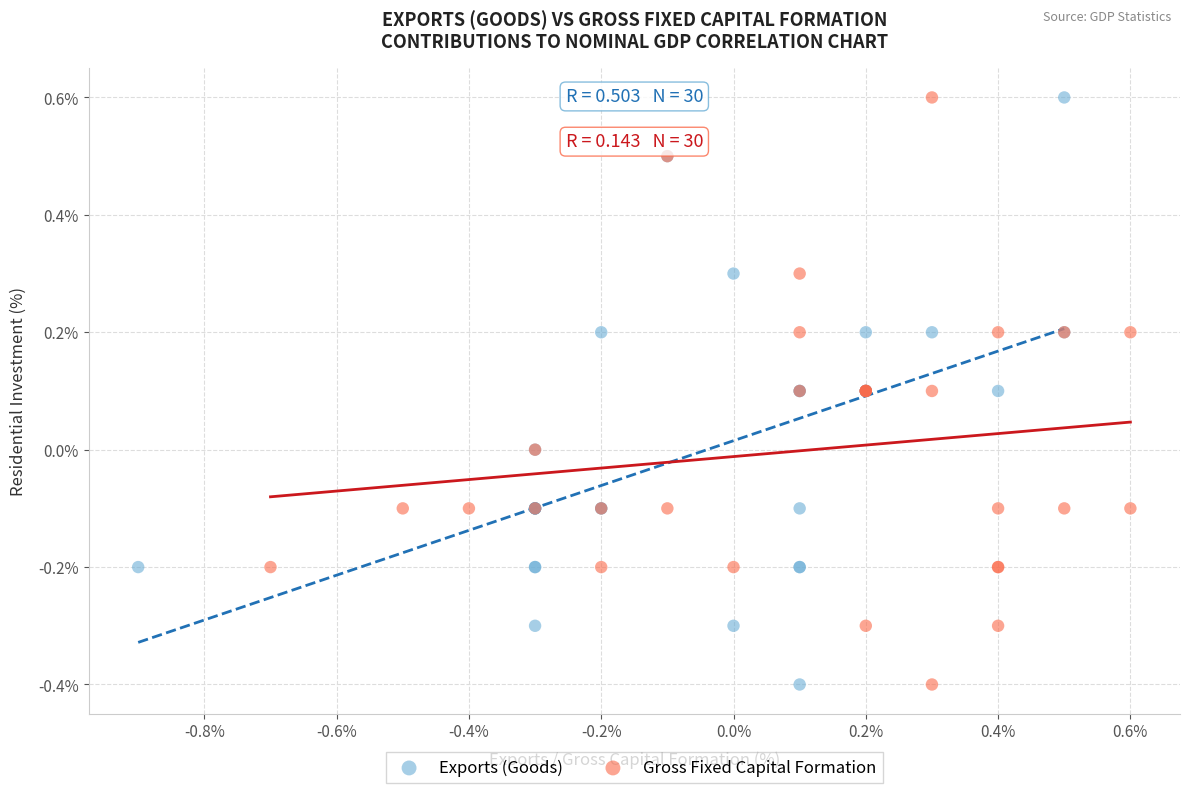

What are all the series names shown in the legend?

Exports (Goods), Gross Fixed Capital Formation